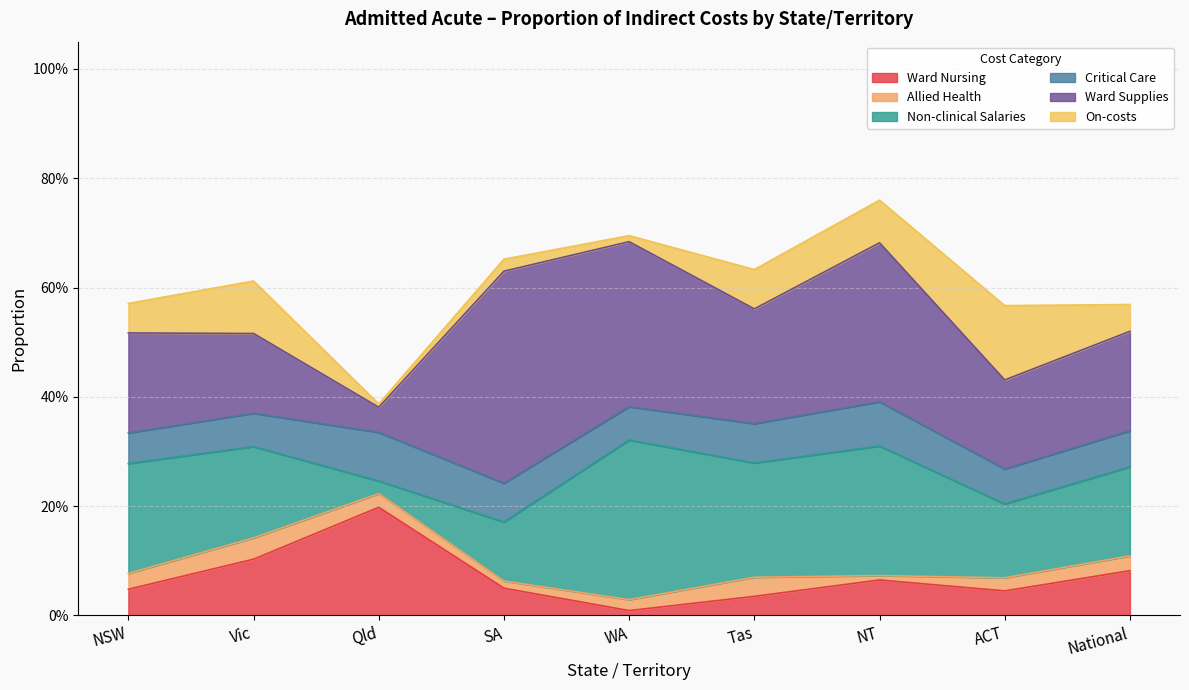

The value of On-costs at National is 0.0. True or false?

False